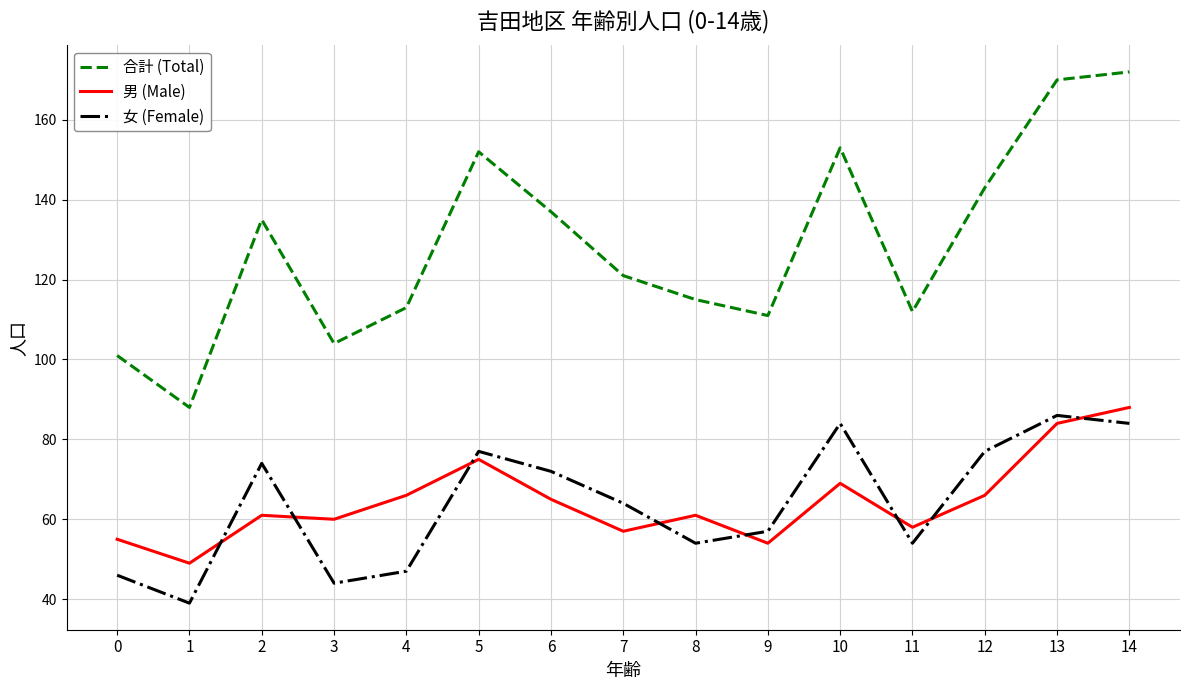

At which label does 合計 (Total) first exceed 121?

2